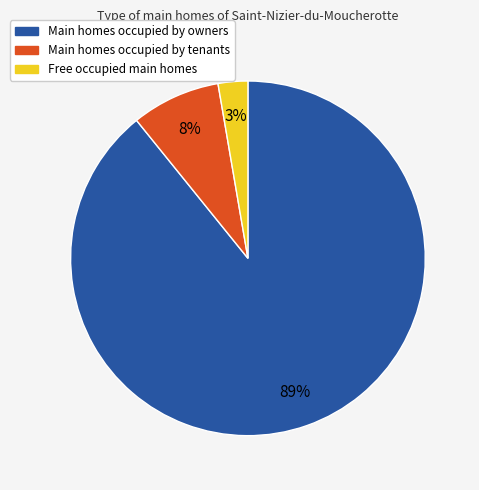

Is there a majority slice in this chart?

Yes